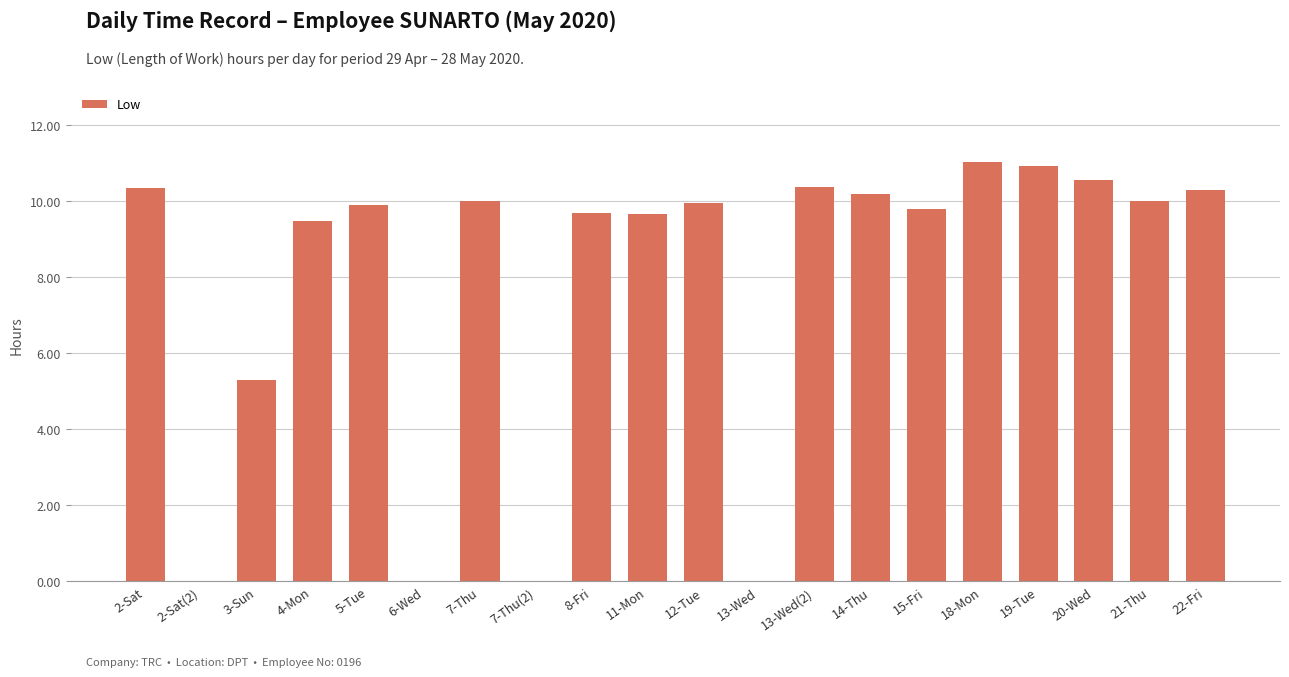

Count the number of categories in the chart.

20